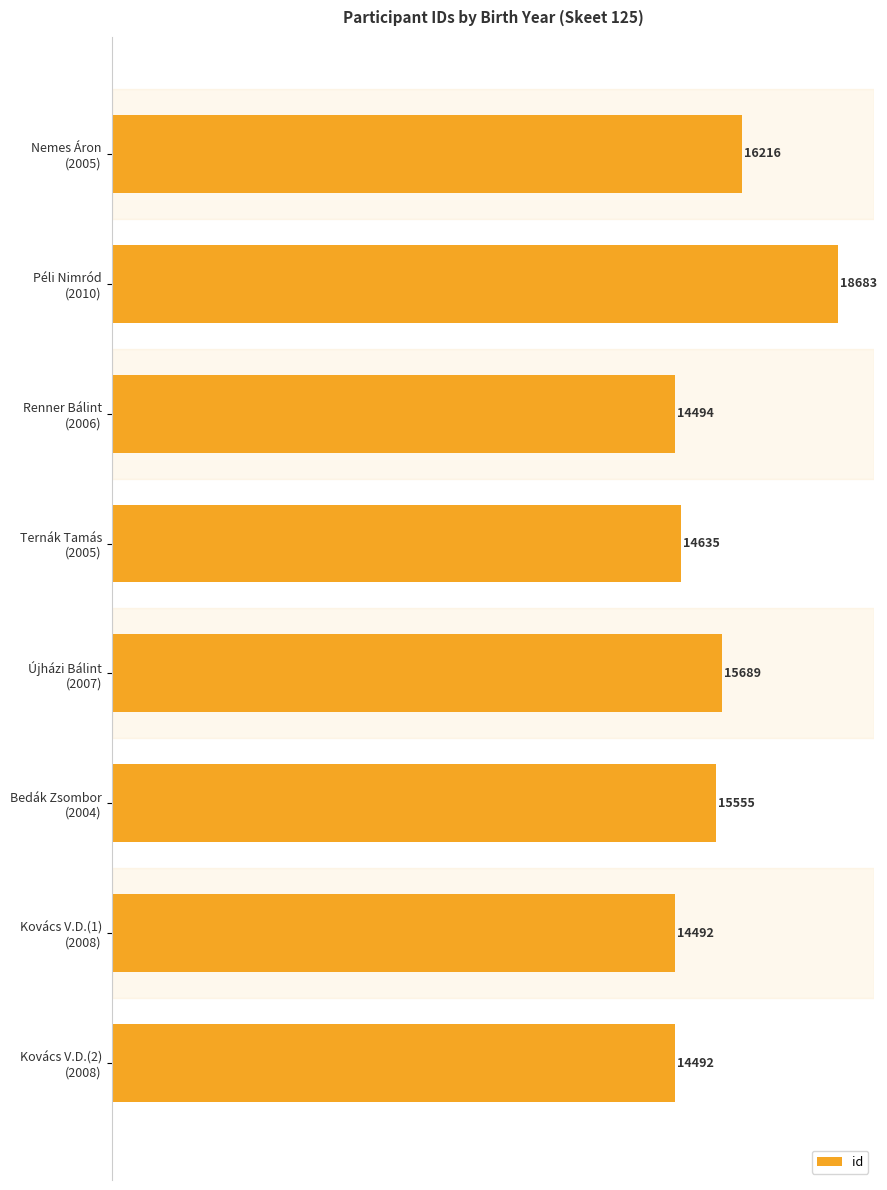

Reading top to bottom, what are all the values shown in this chart?

16216	18683	14494	14635	15689	15555	14492	14492